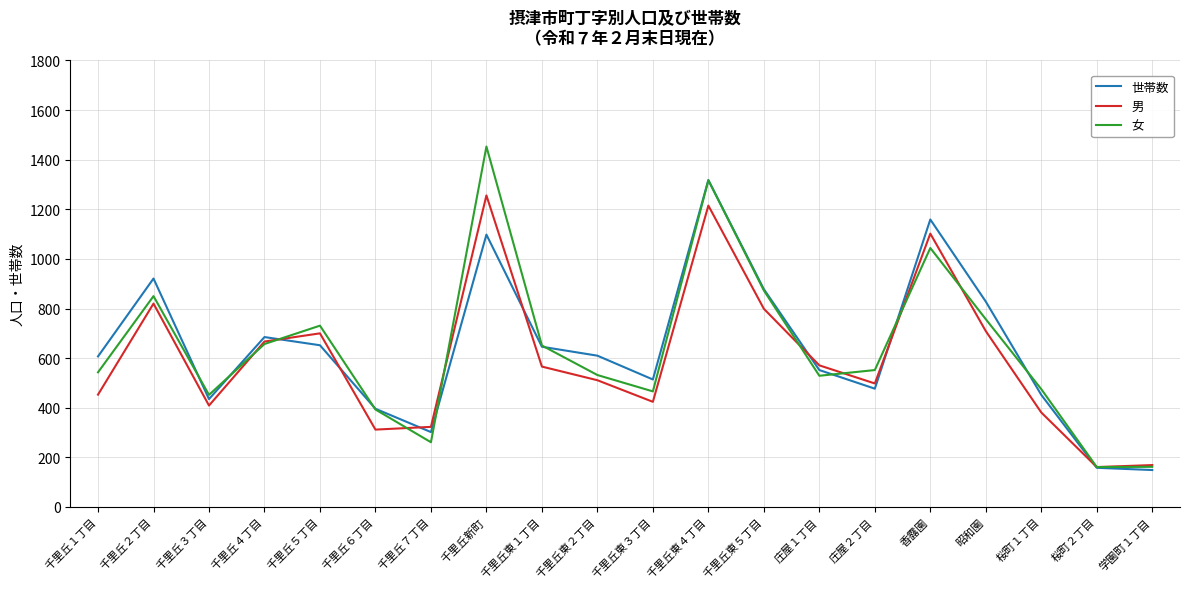

What is the spread (max minus min) of values at 千里丘新町?

355